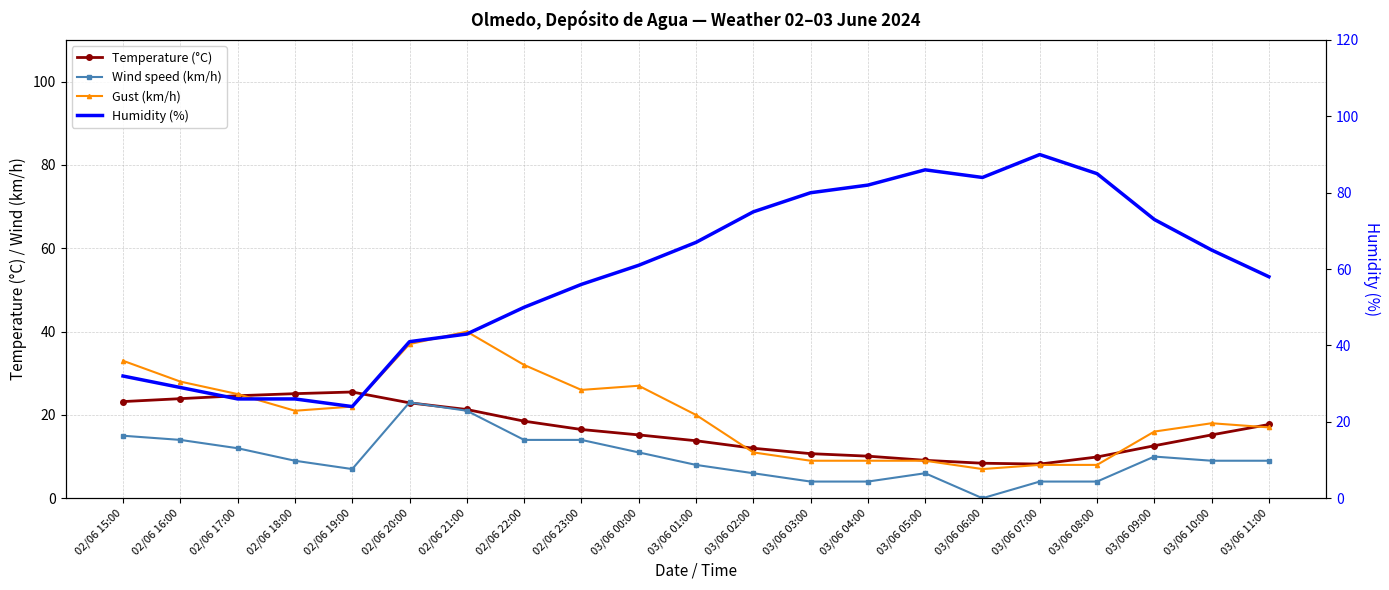

Is the value of Temperature (°C) at 03/06 08:00 greater than the value of Wind speed (km/h) at 03/06 09:00?

No